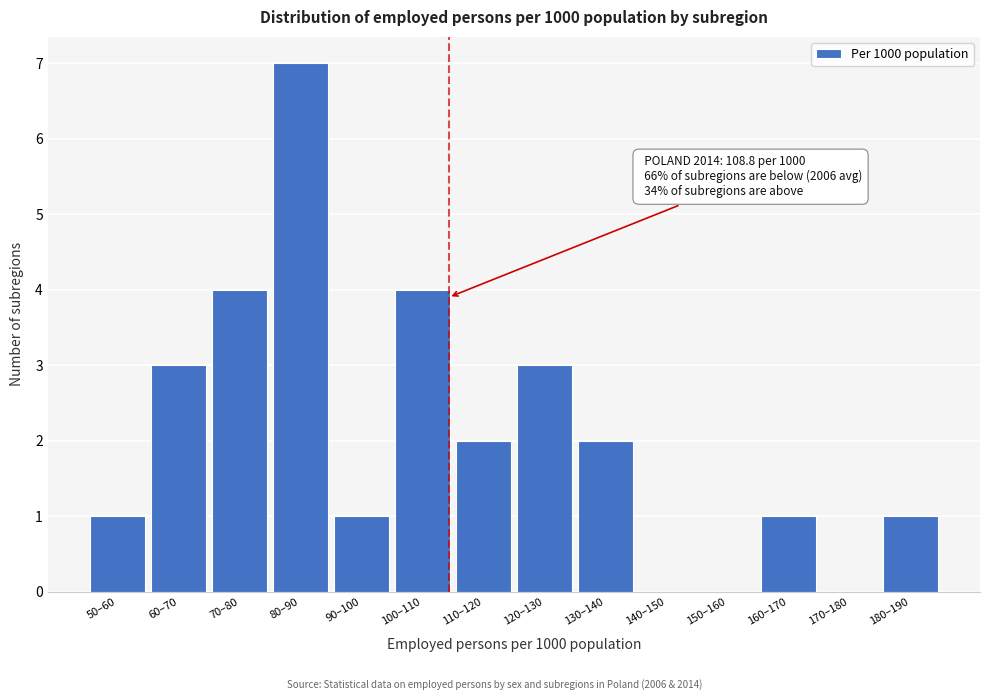

Reading left to right, extract all data points from this chart.

50–60=1	60–70=3	70–80=4	80–90=7	90–100=1	100–110=4	110–120=2	120–130=3	130–140=2	140–150=0	150–160=0	160–170=1	170–180=0	180–190=1